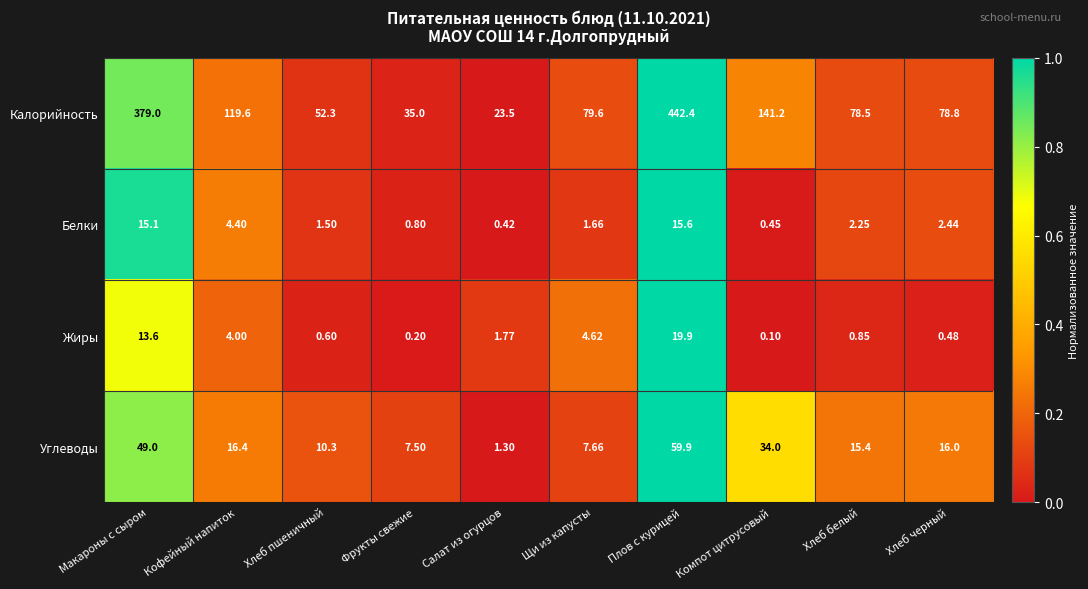

Which series has the largest range (max minus min)?

Калорийность